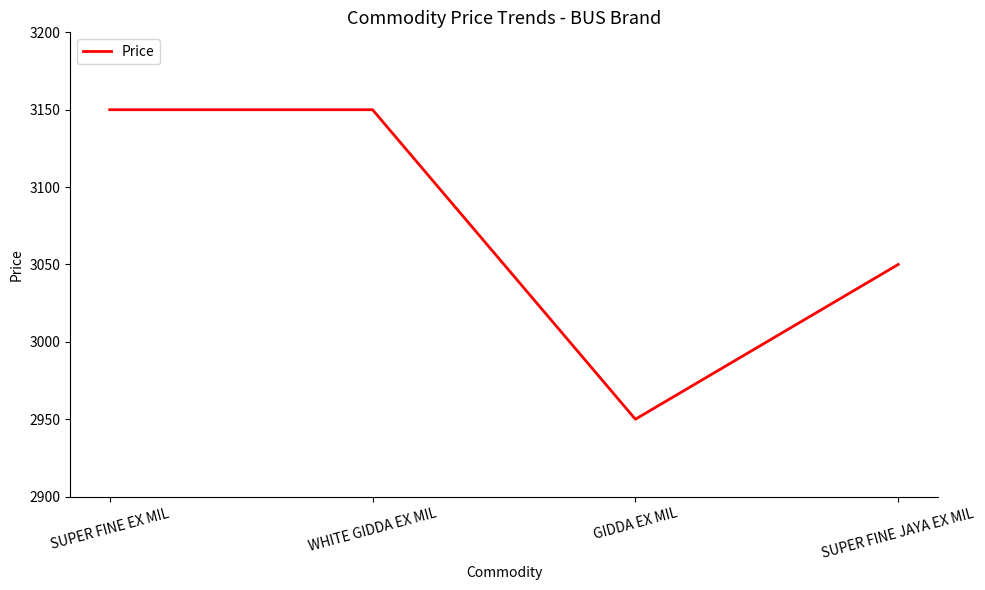

What is the ratio of the value at SUPER FINE EX MIL to the value at SUPER FINE JAYA EX MIL?

1.0